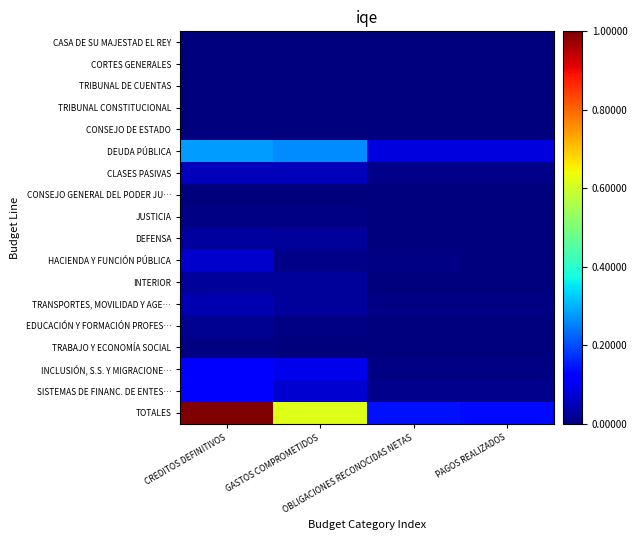

At CREDITOS DEFINITIVOS, list the series in order from smallest to largest.

CASA DE SU MAJESTAD EL REY, CONSEJO DE ESTADO, TRIBUNAL CONSTITUCIONAL, TRIBUNAL DE CUENTAS, CONSEJO GENERAL DEL PODER JU…, CORTES GENERALES, JUSTICIA, TRABAJO Y ECONOMÍA SOCIAL, EDUCACIÓN Y FORMACIÓN PROFES…, INTERIOR, DEFENSA, TRANSPORTES, MOVILIDAD Y AGE…, CLASES PASIVAS, HACIENDA Y FUNCIÓN PÚBLICA, INCLUSIÓN, S.S. Y MIGRACIONE…, SISTEMAS DE FINANC. DE ENTES…, DEUDA PÚBLICA, TOTALES